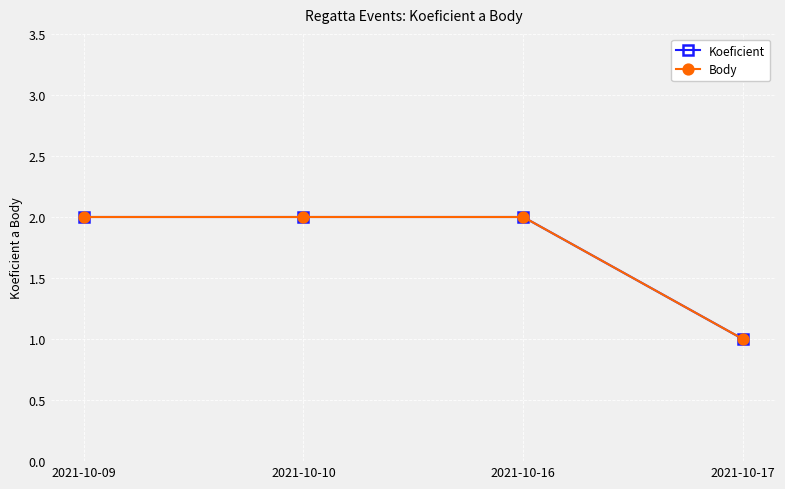

Where is Body nearest to the value 1?

2021-10-17